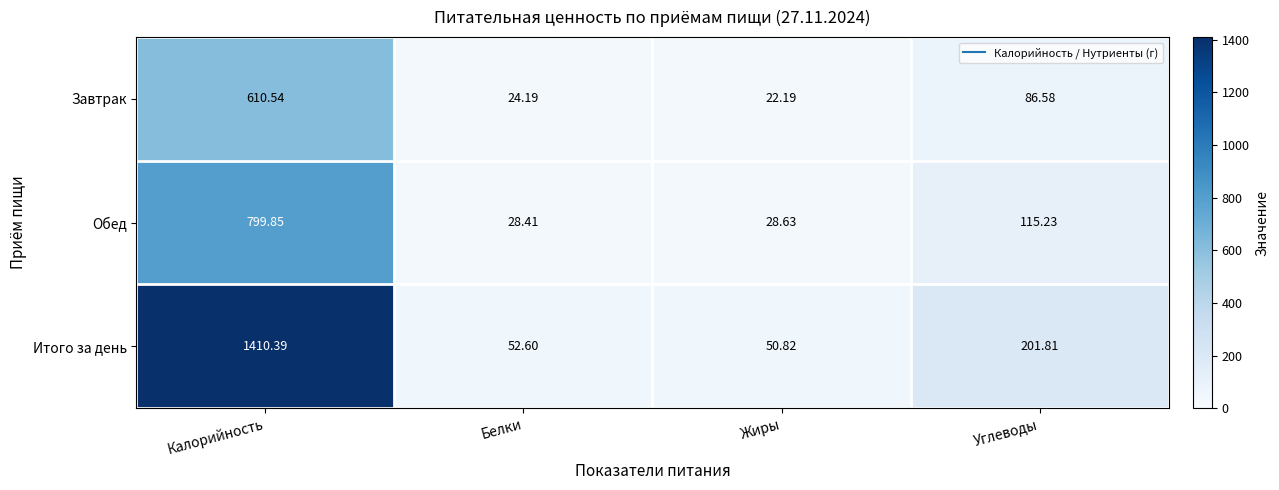

Which series has the largest range (max minus min)?

Итого за день